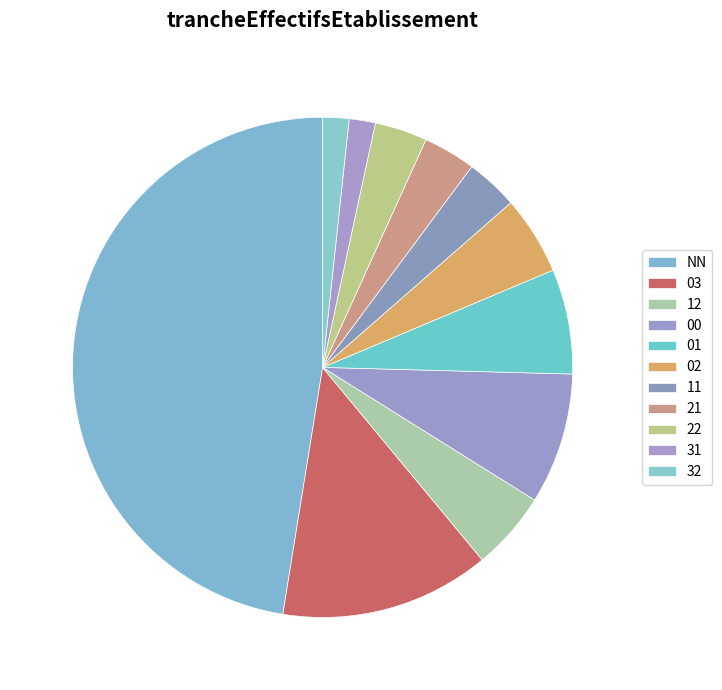

What is the ratio of the value at 02 to the value at 22?

1.5